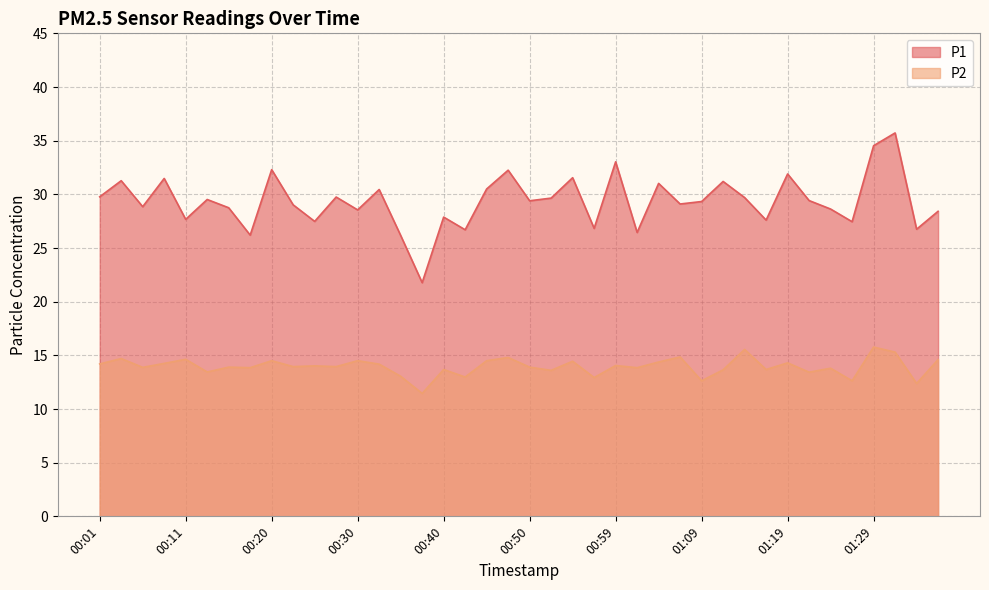

What is the maximum value for P2?

15.8